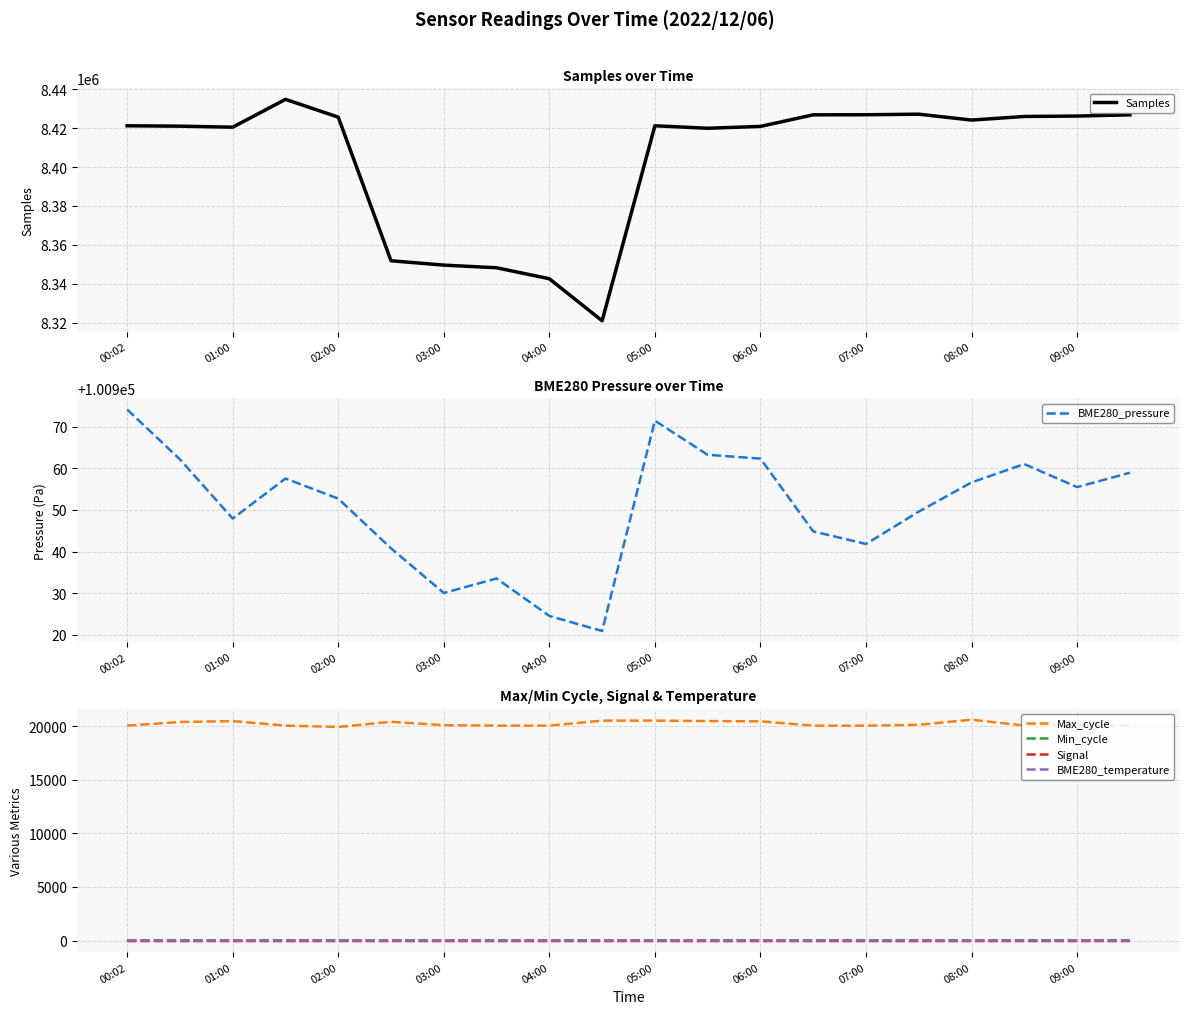

What is the sum of all Signal values?

-991.0